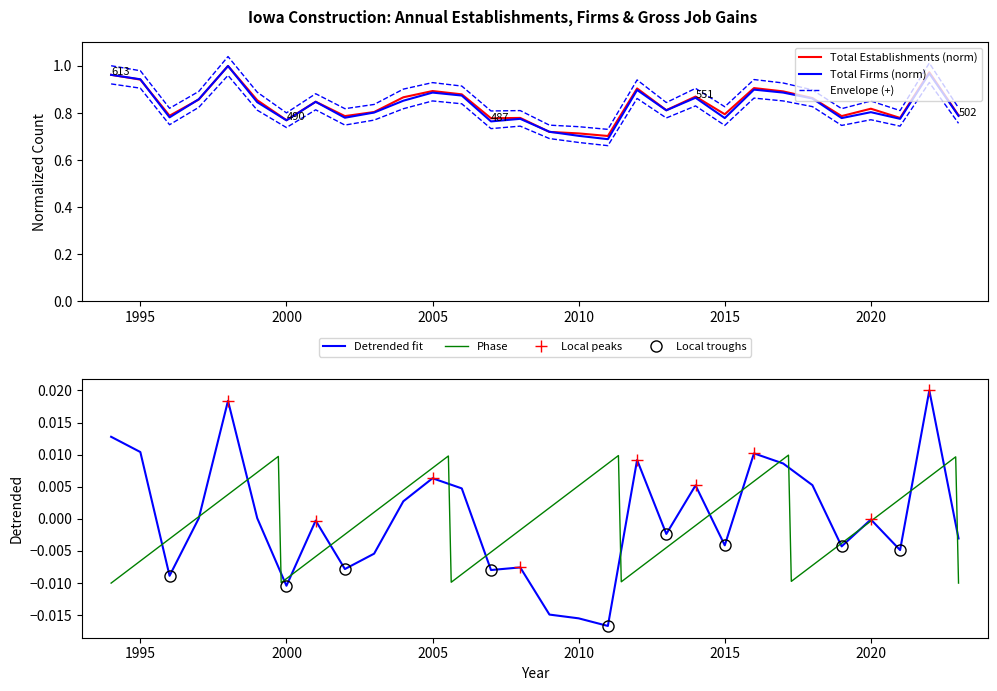

Rank the categories by Total Firms value from highest to lowest.

1998, 2022, 1994, 1995, 2016, 2012, 2005, 2017, 2006, 2014, 2018, 1997, 2004, 2001, 1999, 2013, 2020, 2003, 2023, 1996, 2002, 2015, 2019, 2008, 2021, 2000, 2007, 2009, 2010, 2011